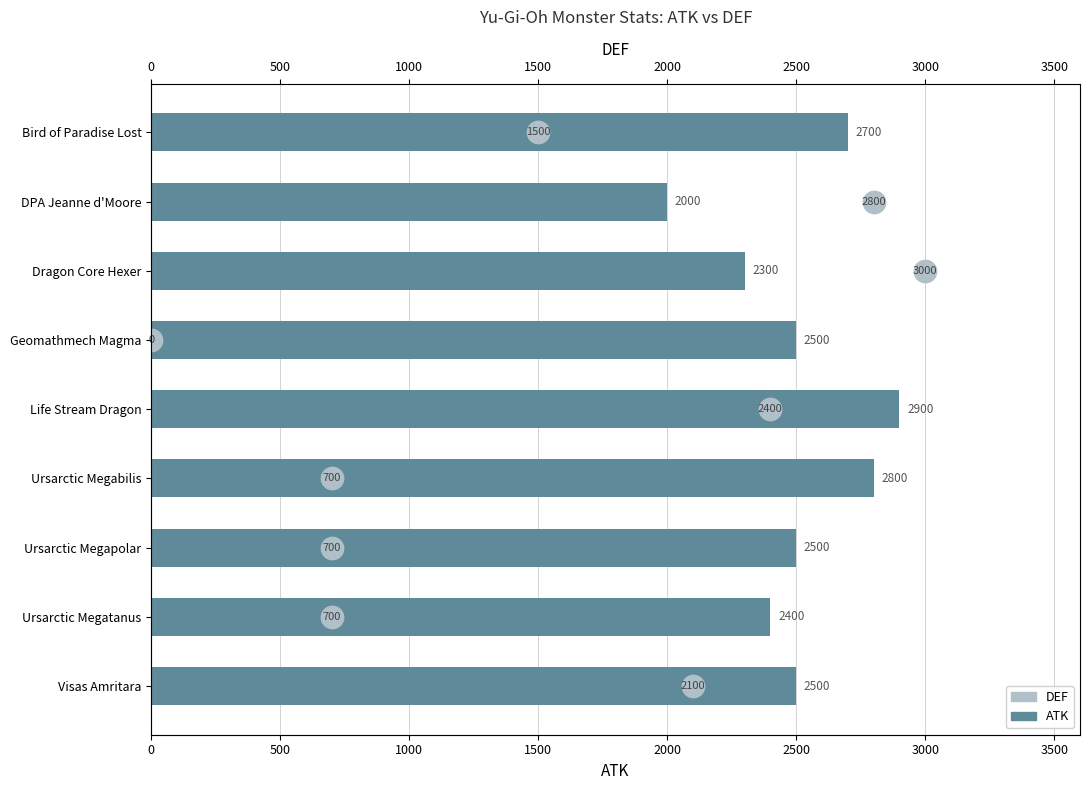

What are all the series names shown in the legend?

ATK, DEF